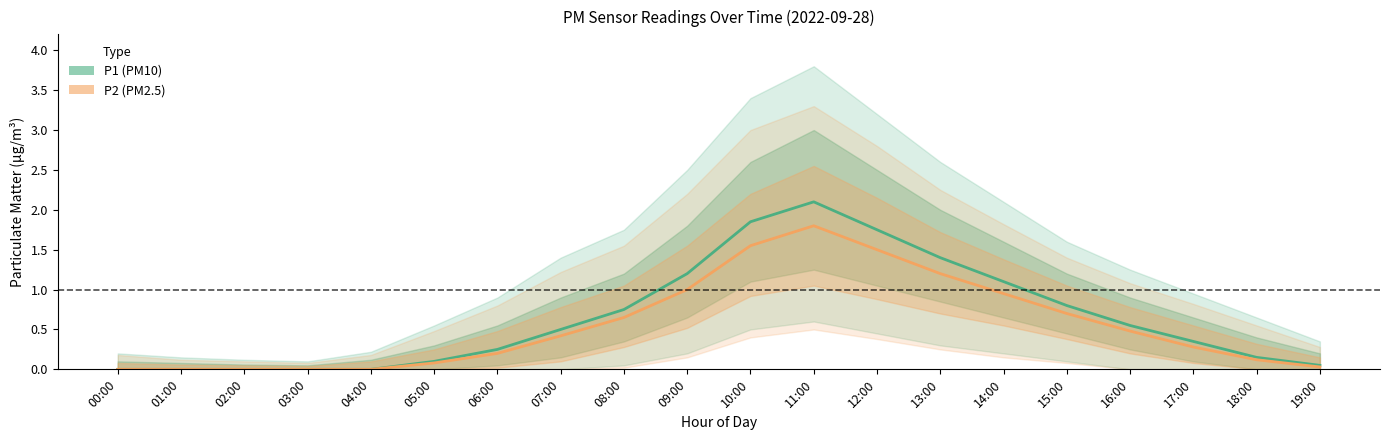

Count the number of data series in this chart.

2